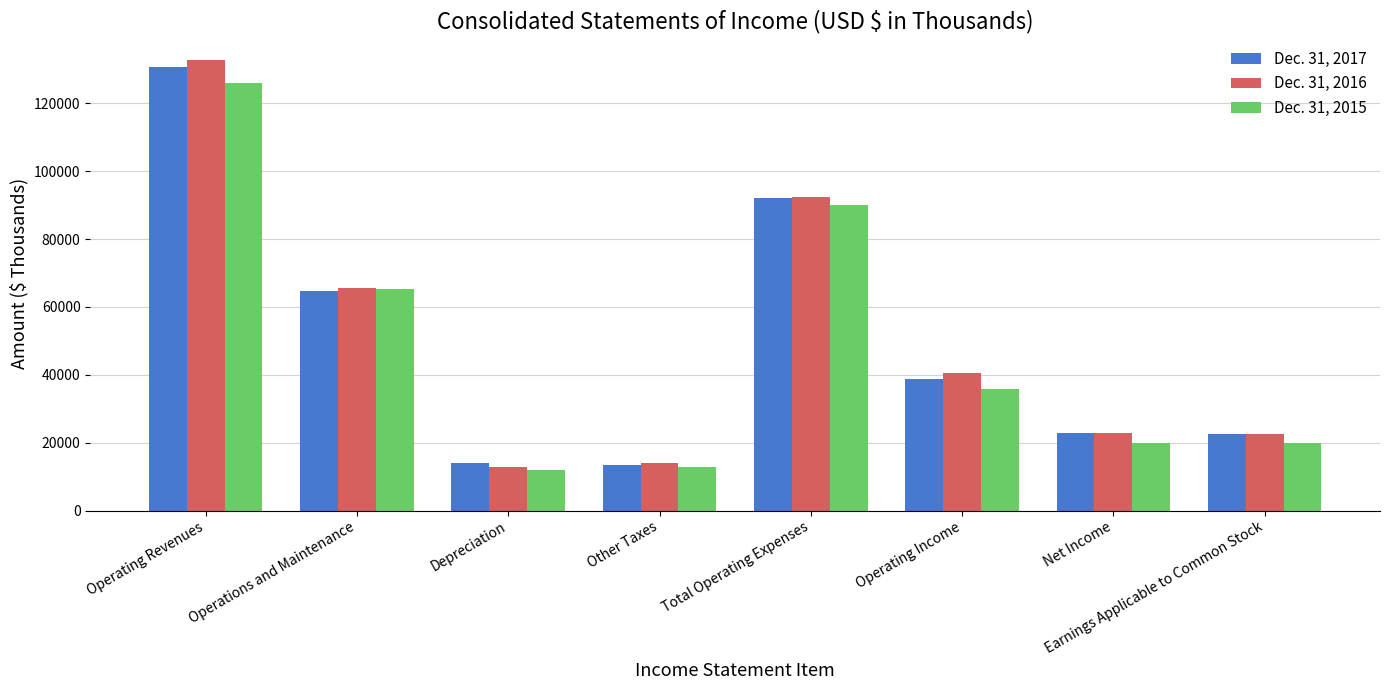

The value of Dec. 31, 2015 at Operations and Maintenance is 65167. True or false?

True